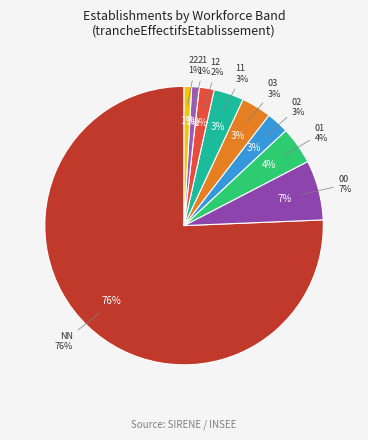

Which slice is the smallest?

21